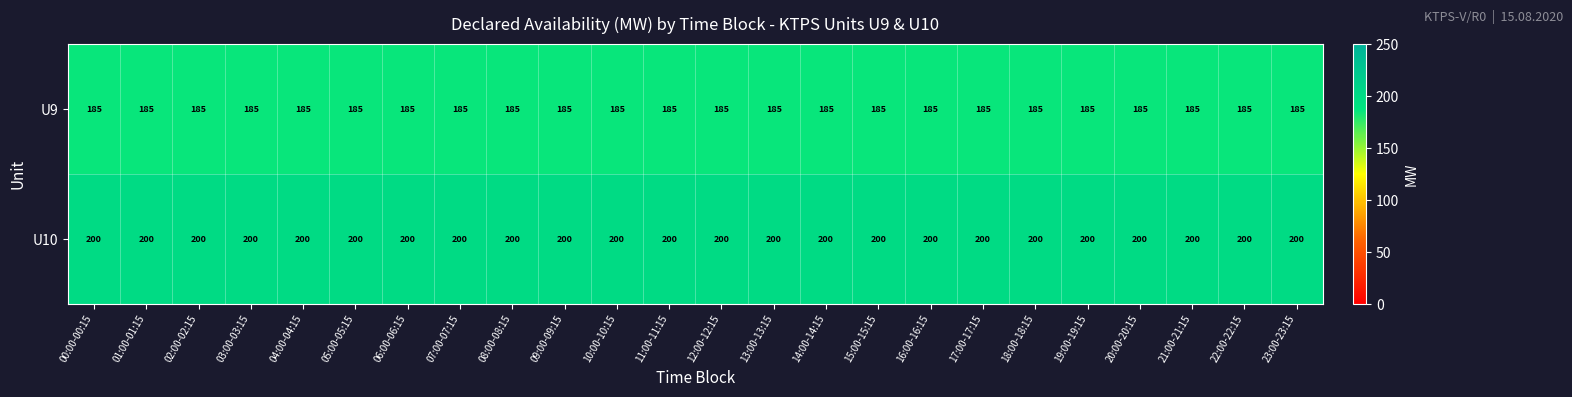

Is the value of U10 at 06:00-06:15 greater than the value of U9 at 22:00-22:15?

Yes